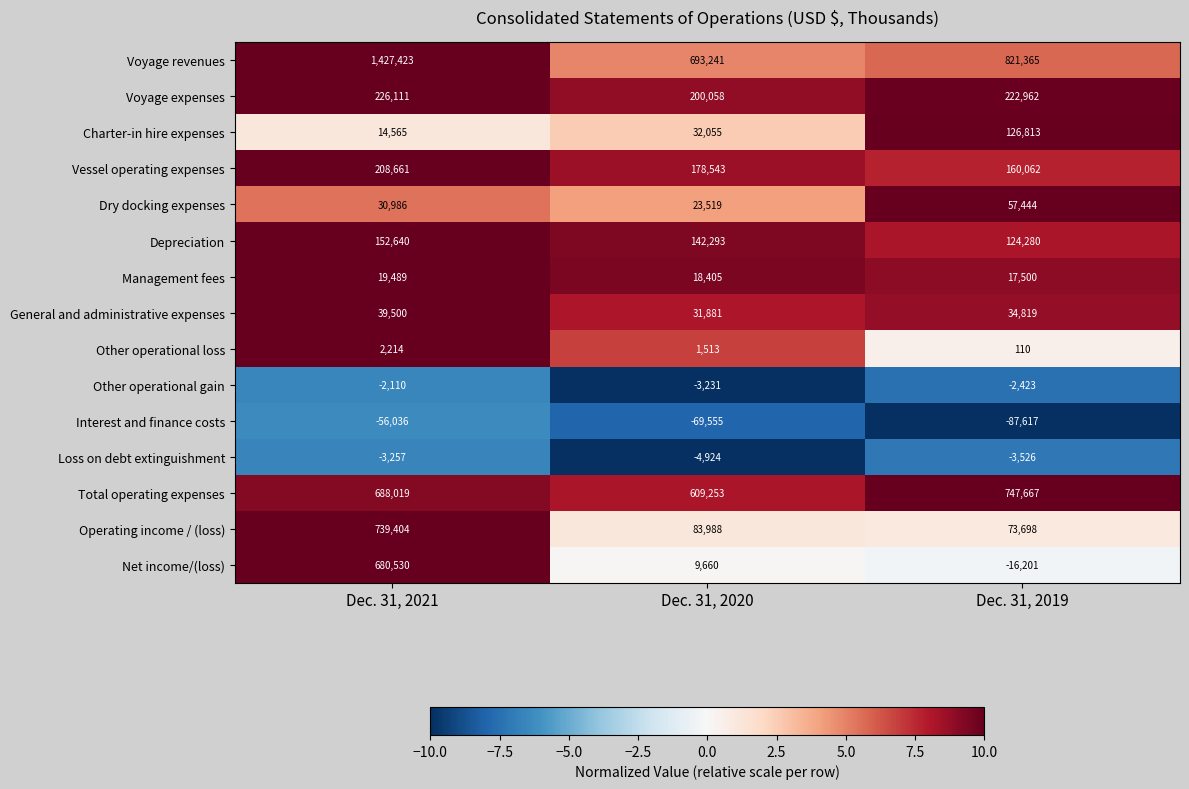

Rank the series at Dec. 31, 2021 from highest to lowest value.

Voyage revenues, Operating income / (loss), Total operating expenses, Net income/(loss), Voyage expenses, Vessel operating expenses, Depreciation, General and administrative expenses, Dry docking expenses, Management fees, Charter-in hire expenses, Other operational loss, Other operational gain, Loss on debt extinguishment, Interest and finance costs